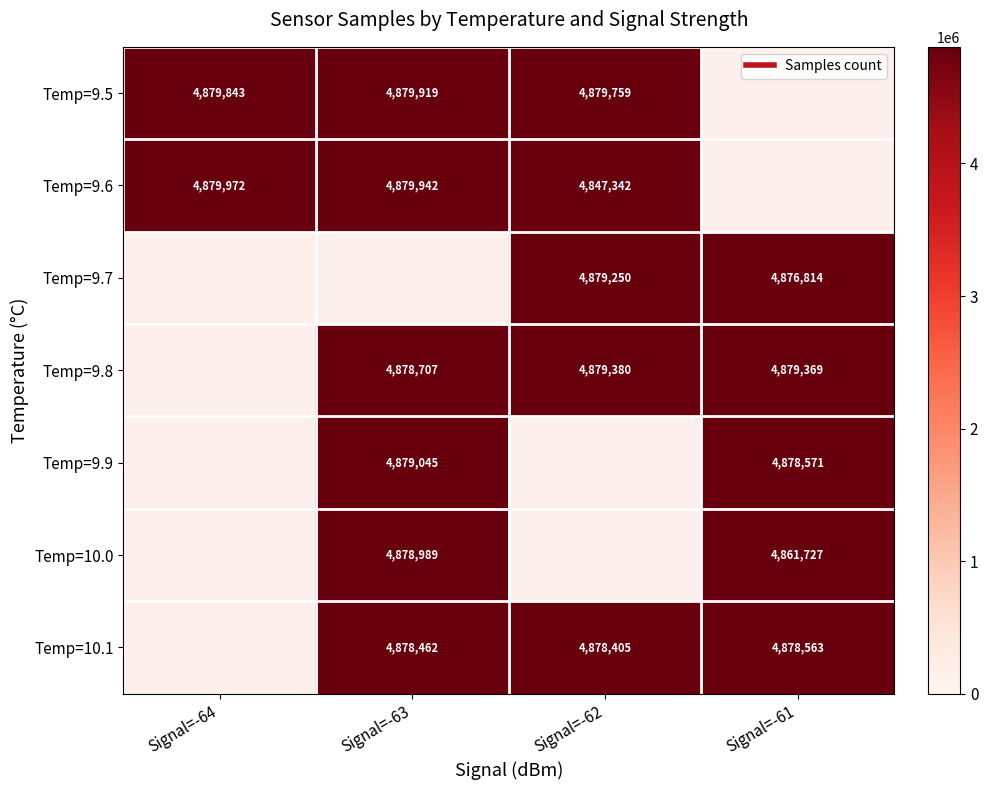

Is it true that Temp=9.7 equals 4876814.0 at Signal=-61?

True